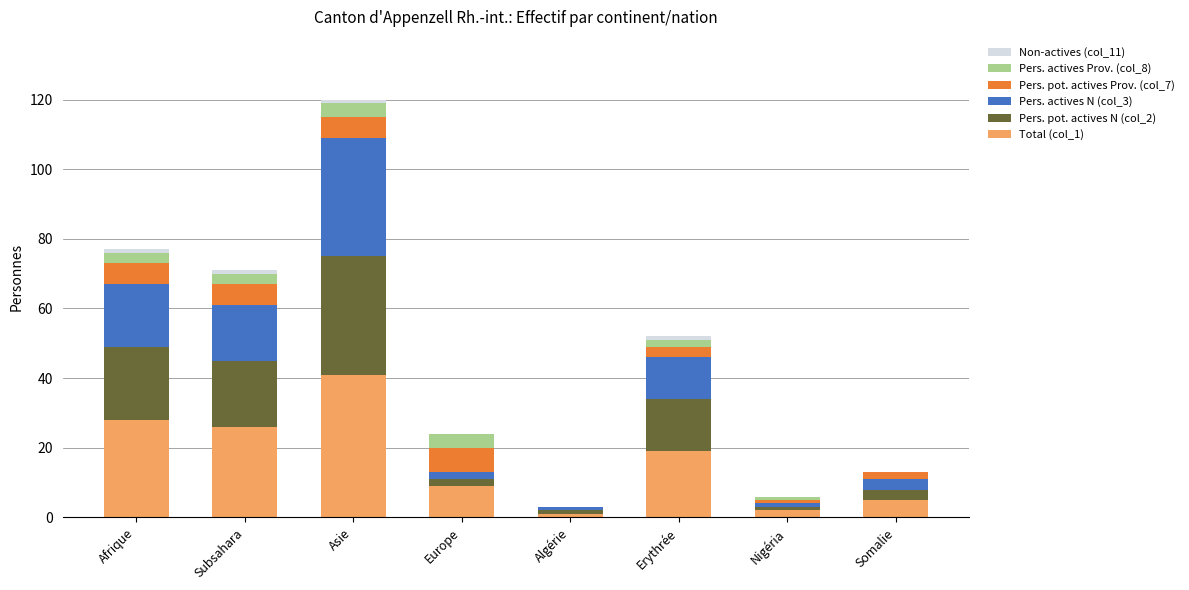

The value of Total (col_1) at Somalie is 5. True or false?

True